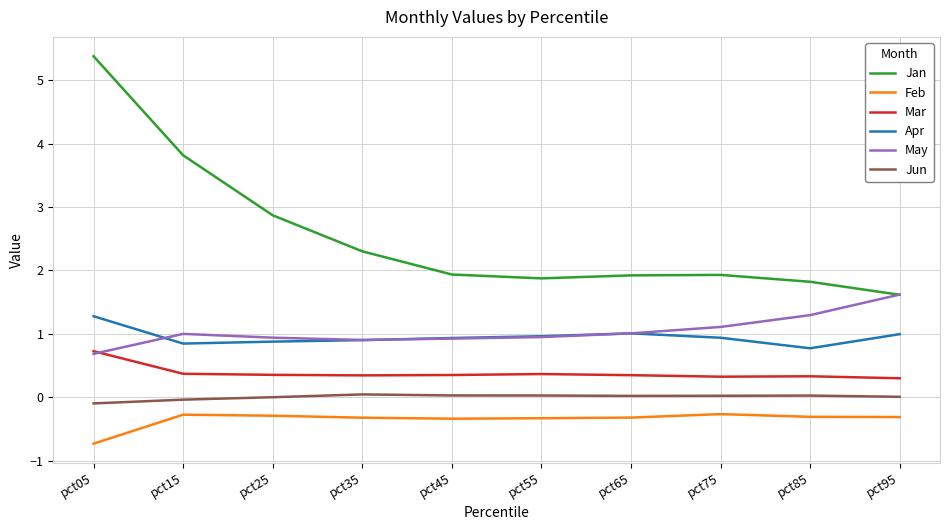

True or false: Jan and Mar intersect in this chart.

False